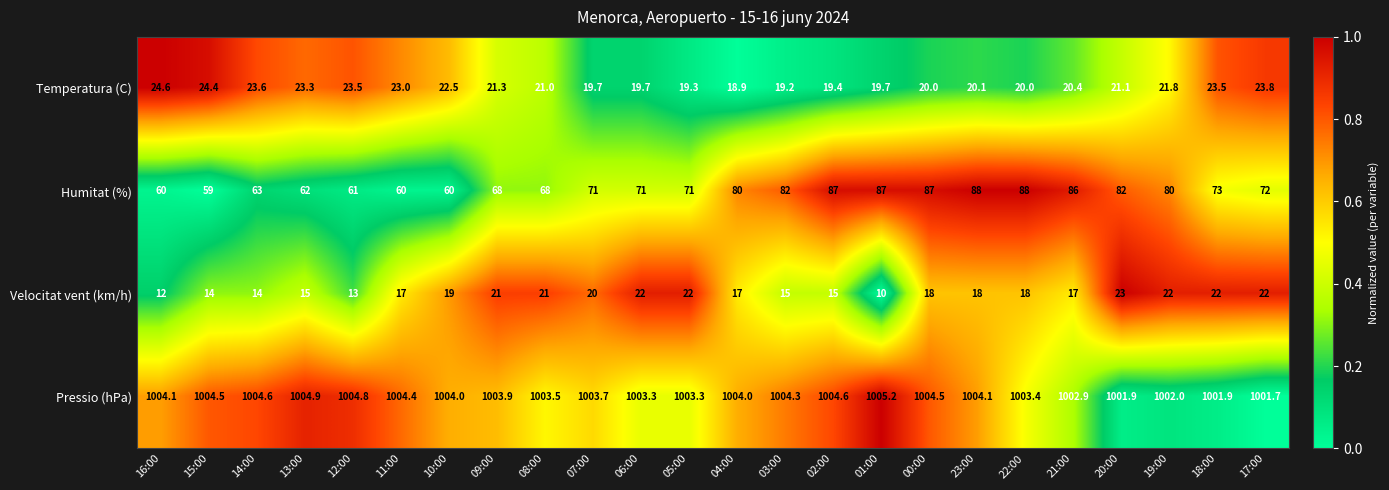

What is the average value of the Humitat (%) series?

73.6